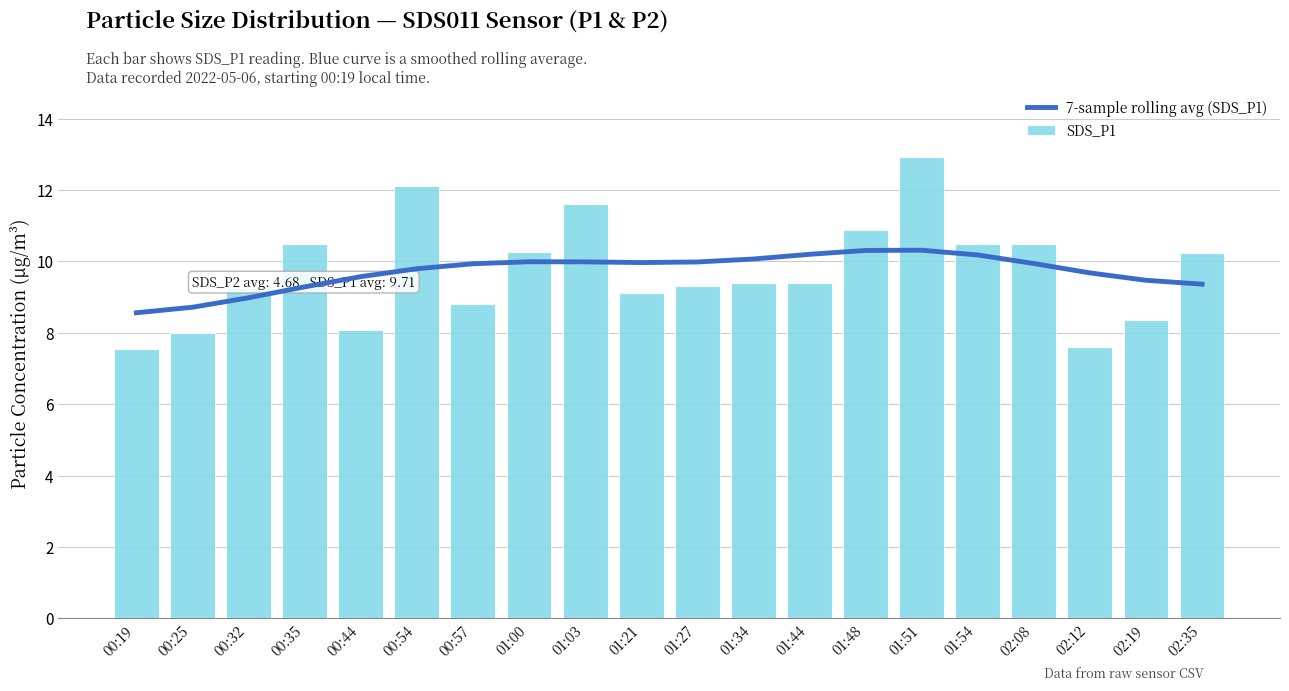

What is the difference between the second highest and second lowest values in the 7-sample rolling avg (SDS_P1) series?

1.6